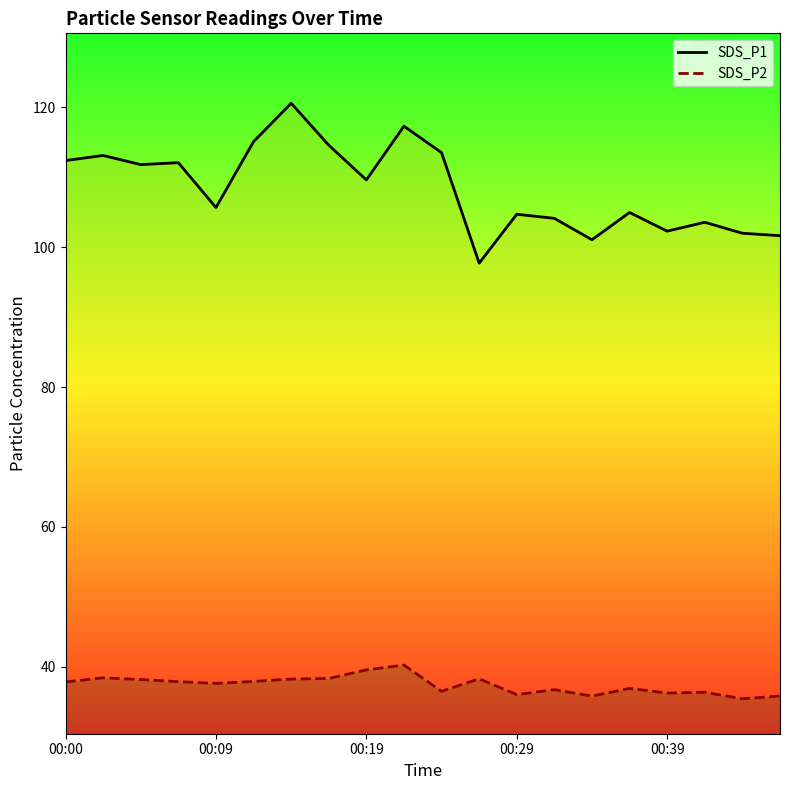

Is it true that SDS_P1 equals 174.4 at 18?

False